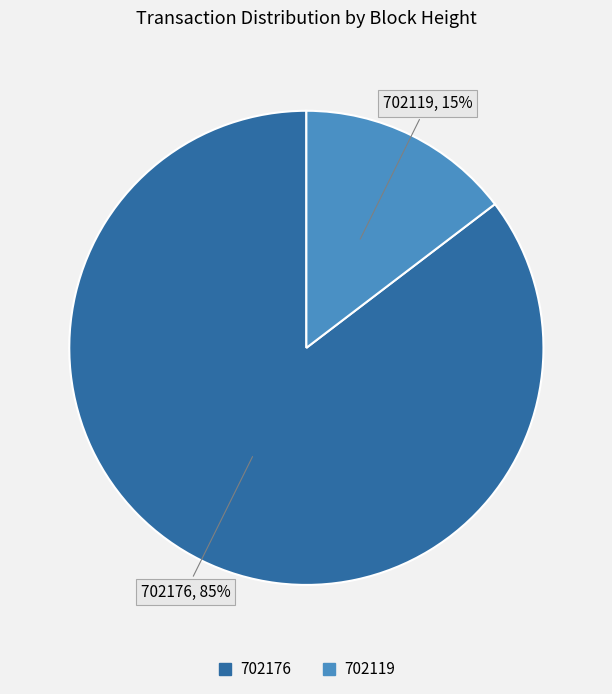

To the nearest percent, what is the combined percentage of 702119 and 702176?

100%